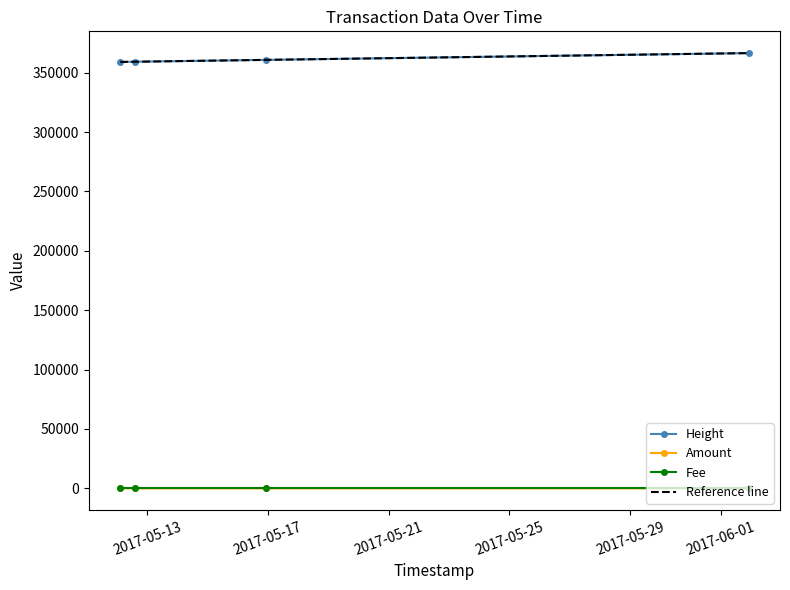

What is the total value across all series at 2017-05-12 02:30:56?

359012